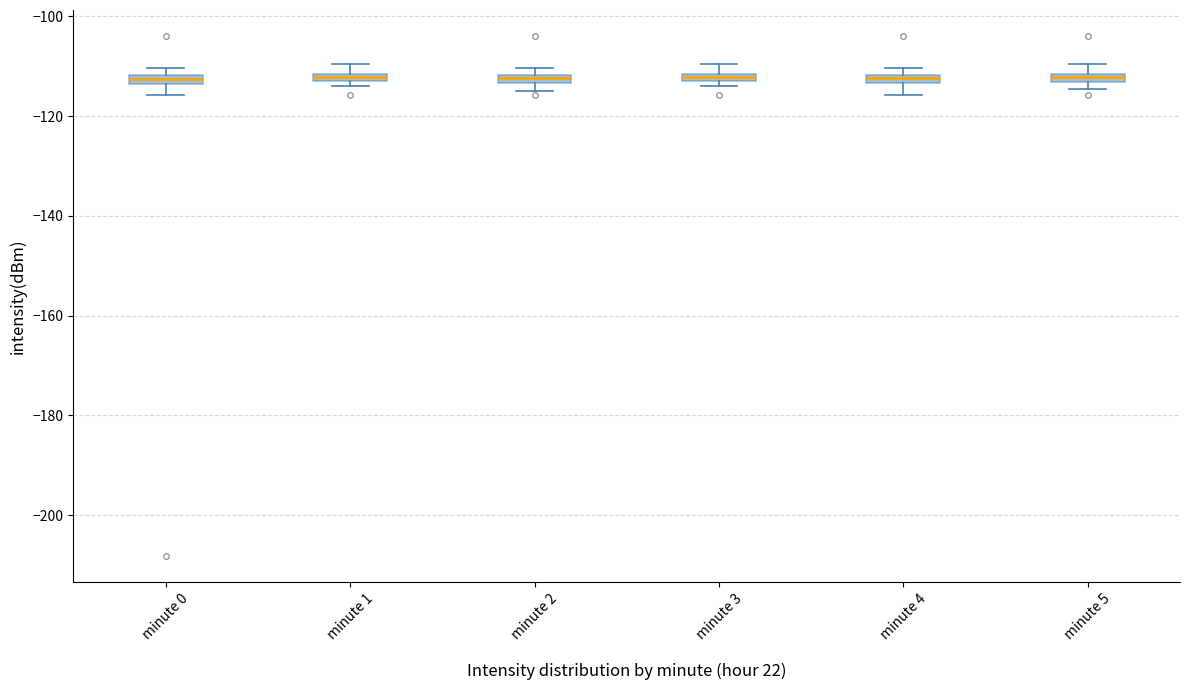

Where is the lower edge of the box for minute 3 on the y-axis? The values are not printed on the chart, so give them approximately, as read against the axis.

-114